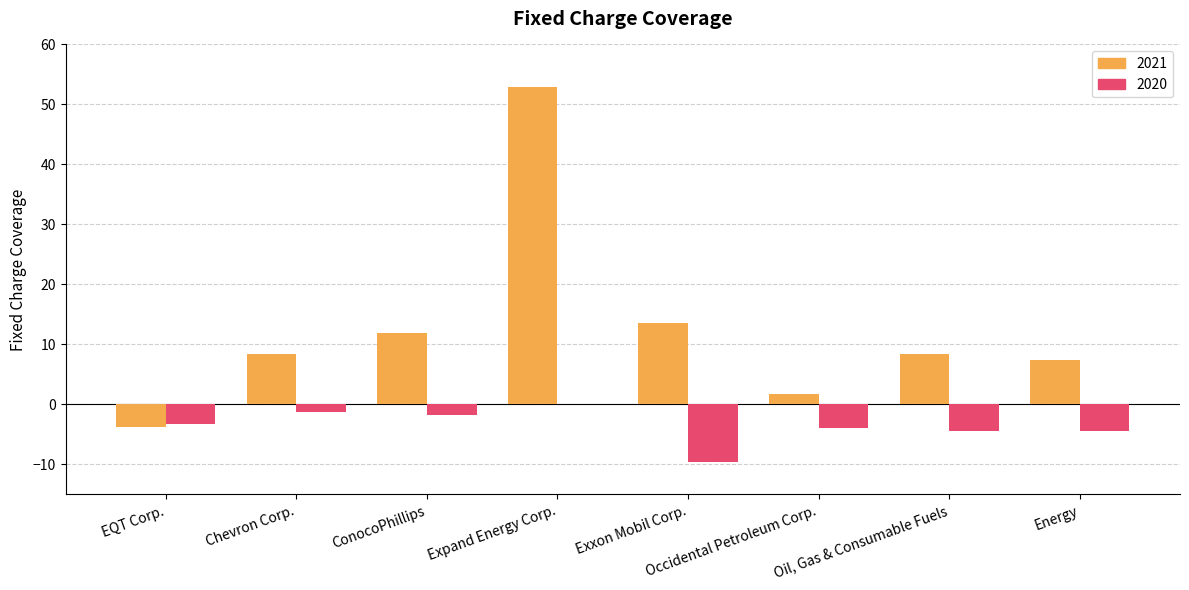

Count the number of data series in this chart.

2